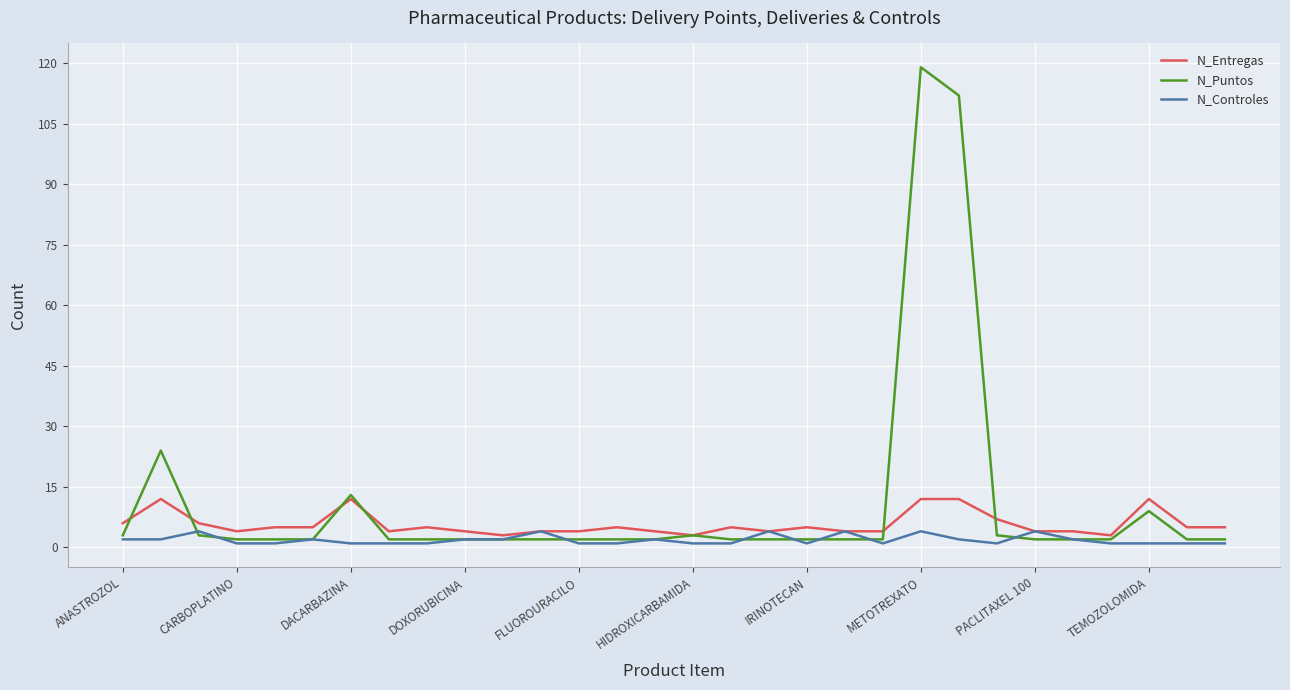

List the series in order of their overall mean, highest first.

N_Puntos, N_Entregas, N_Controles